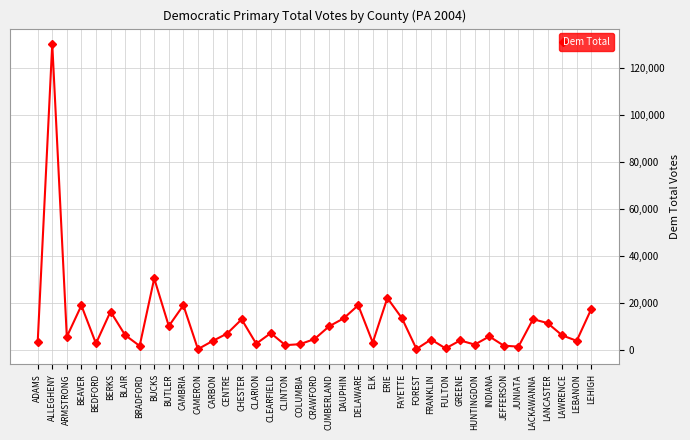

How many interior local valleys (lower than both neighbors) does the data have?

13